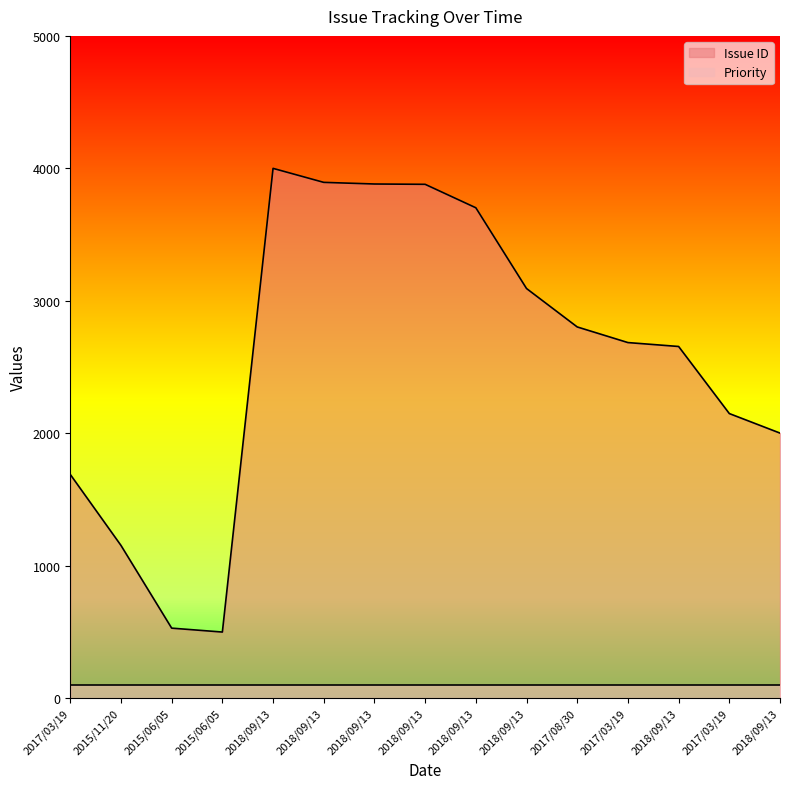

Is it true that the value at 2018/09/13 is 1443.5?

False